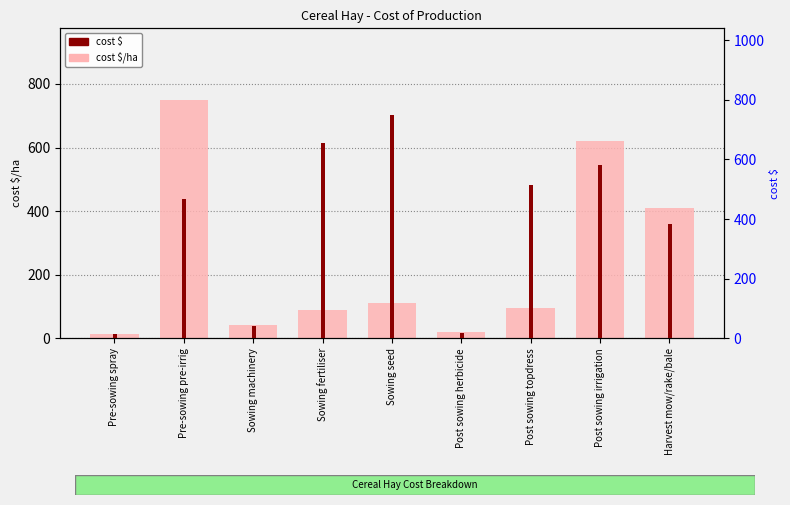

At Harvest mow/rake/bale, list the series in order from smallest to largest.

cost $, cost $/ha